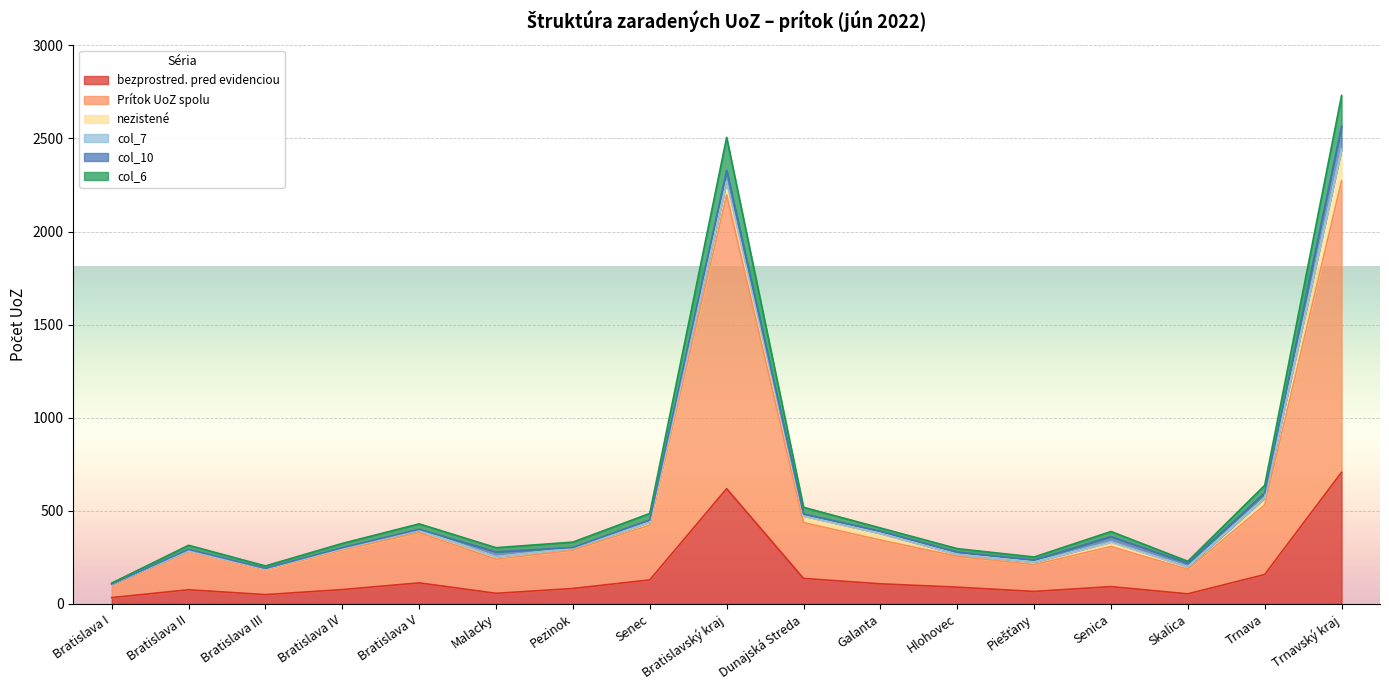

What is the average value of the bezprostred. pred evidenciou series?

156